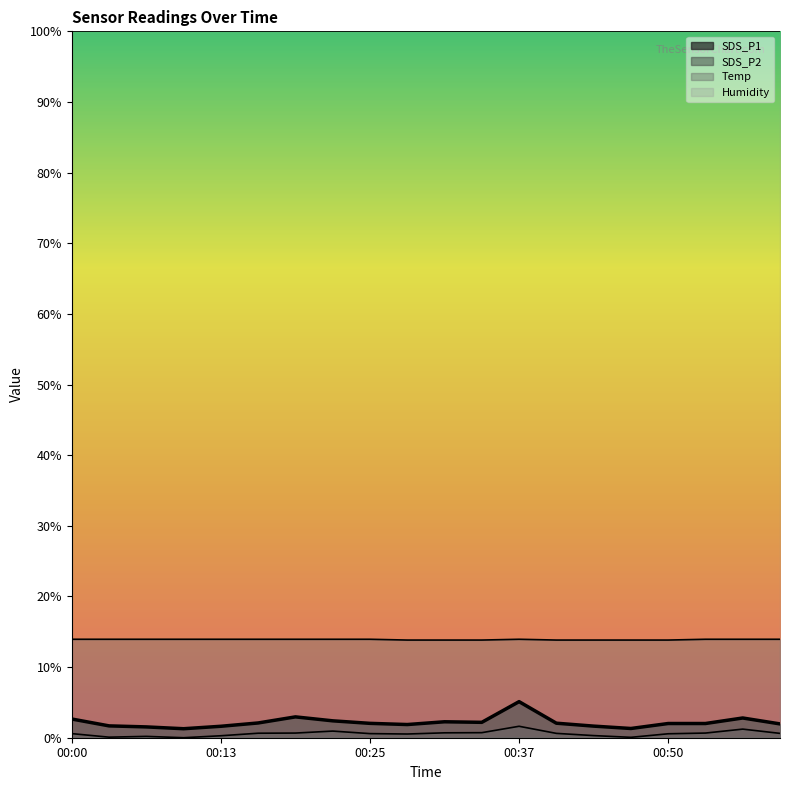

Which series has the largest total across all categories?

Humidity